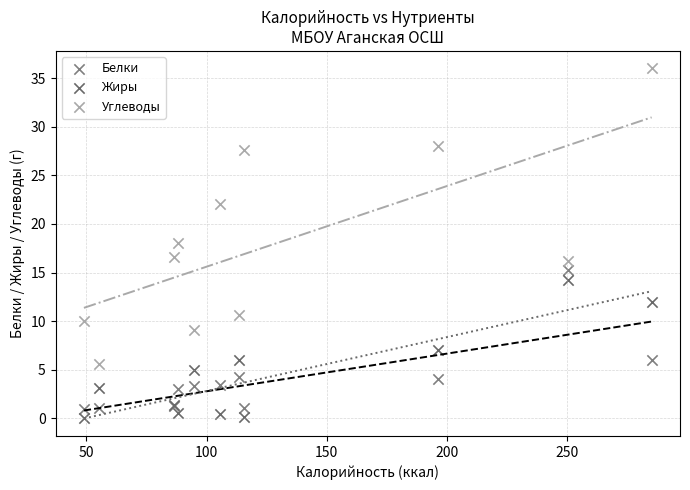

Which series has the widest spread of Y values?

Углеводы